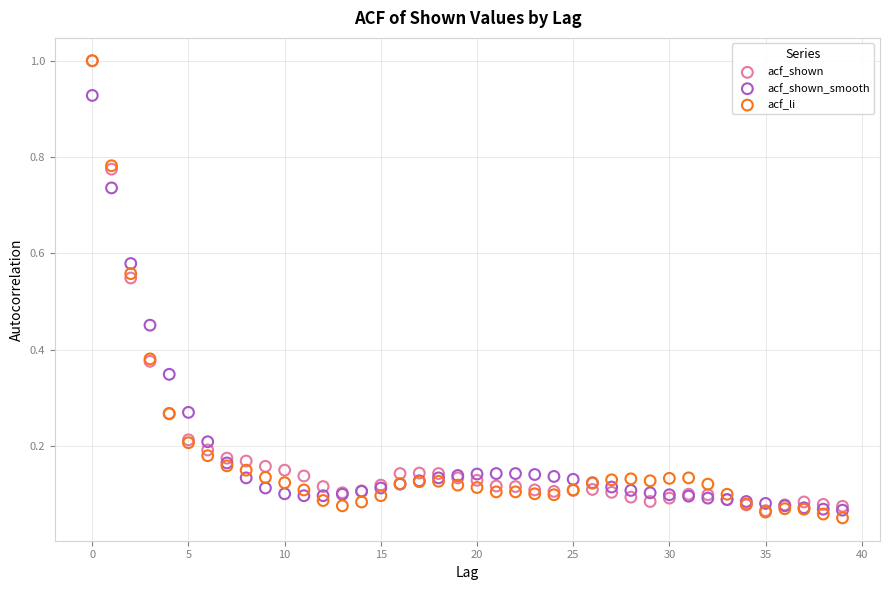

Which series has the widest spread of Y values?

acf_li